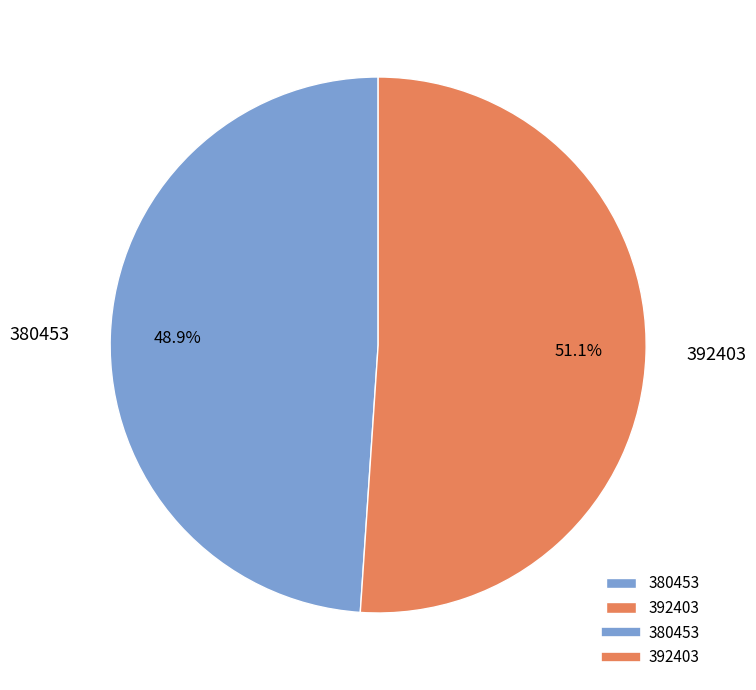

To the nearest percent, what is the difference between the largest and smallest slice percentages?

2%